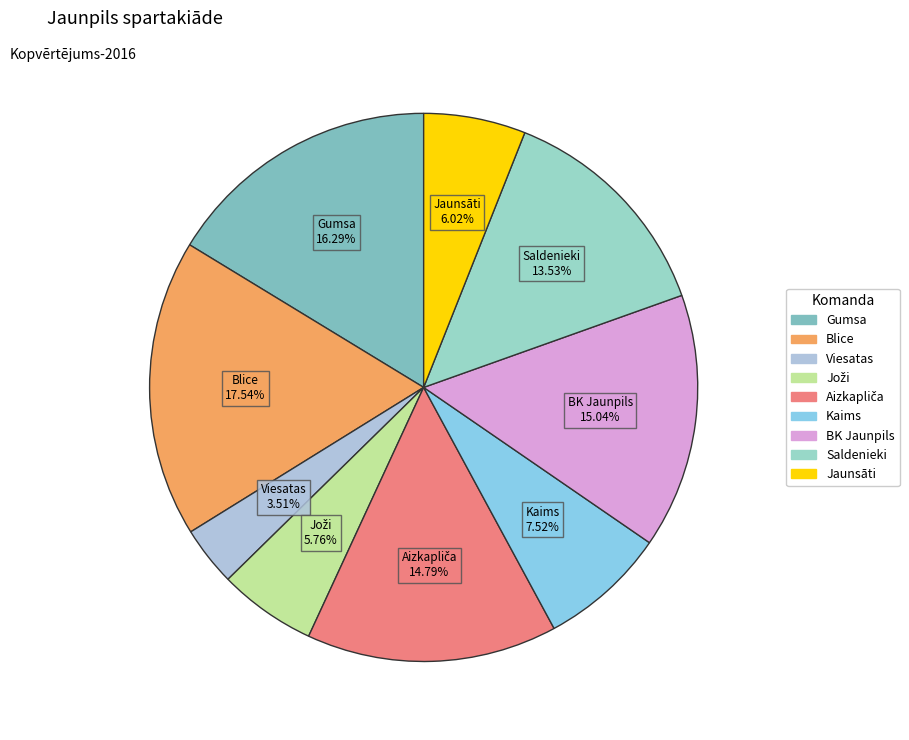

Count the number of slices in the pie.

9